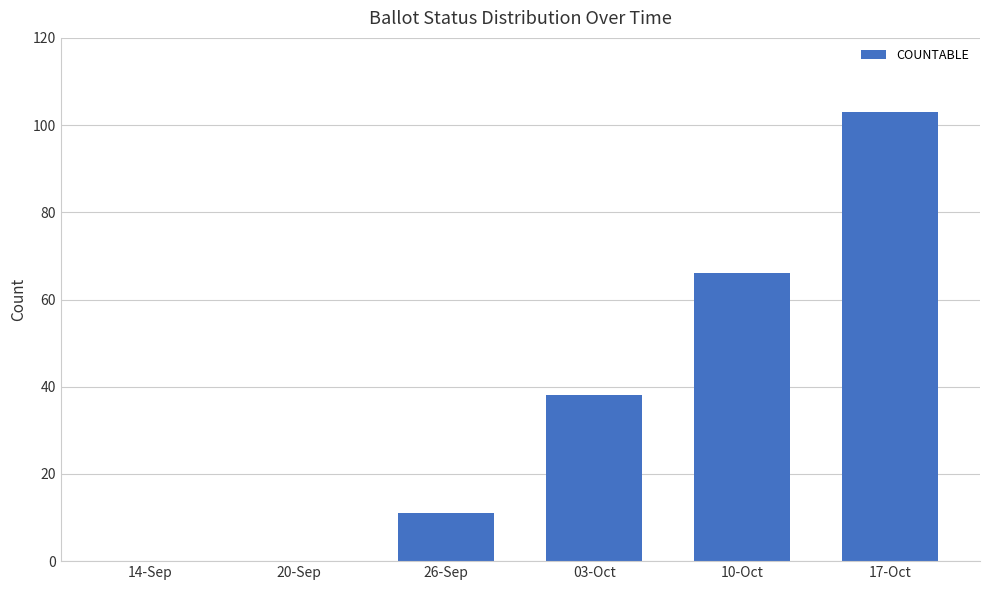

Reading left to right, extract all data points from this chart.

14-Sep=0	20-Sep=0	26-Sep=11	03-Oct=38	10-Oct=66	17-Oct=103